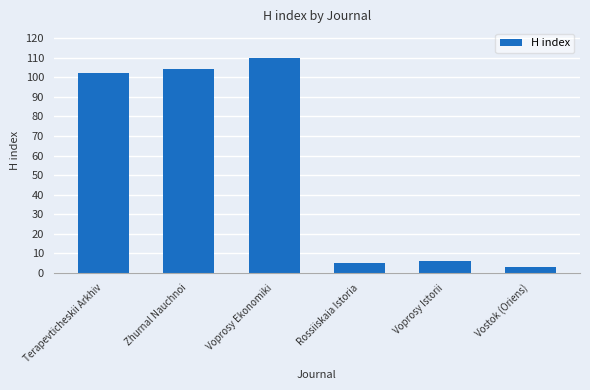

At which category does the chart reach its minimum across all series?

Vostok (Oriens)